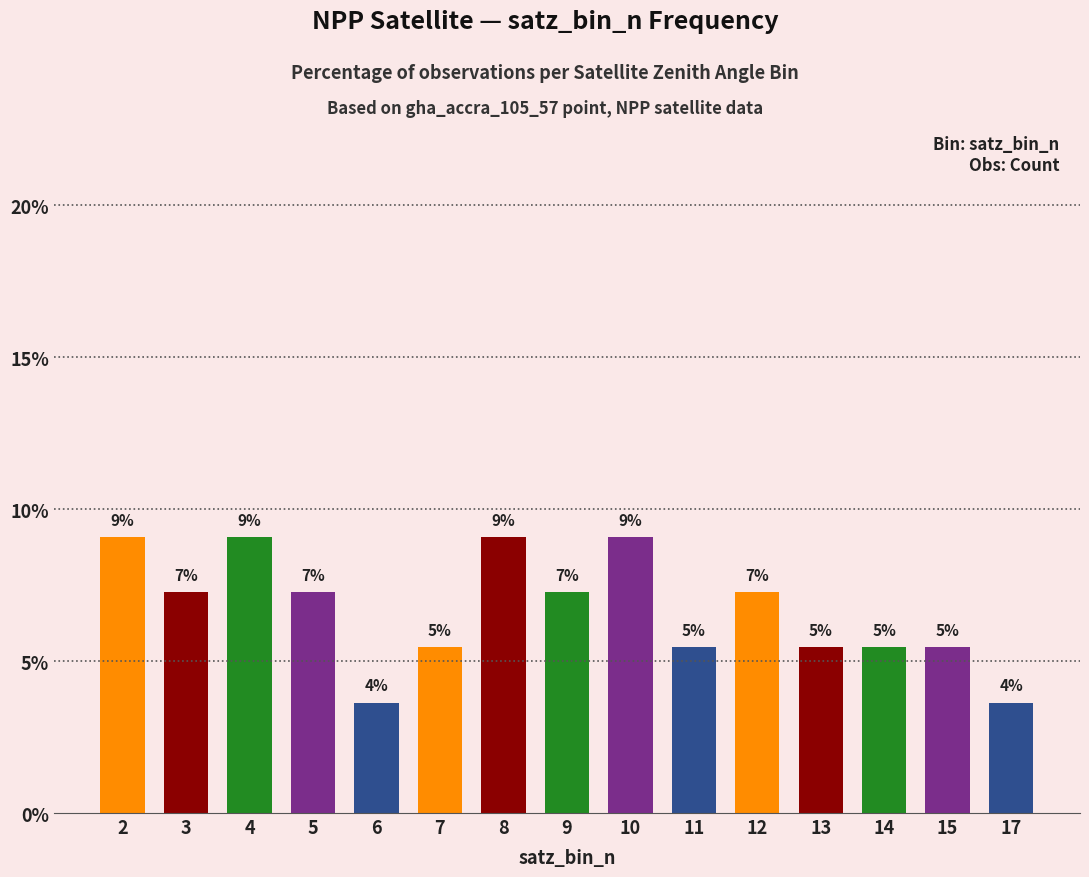

Does the chart contain any negative values?

No